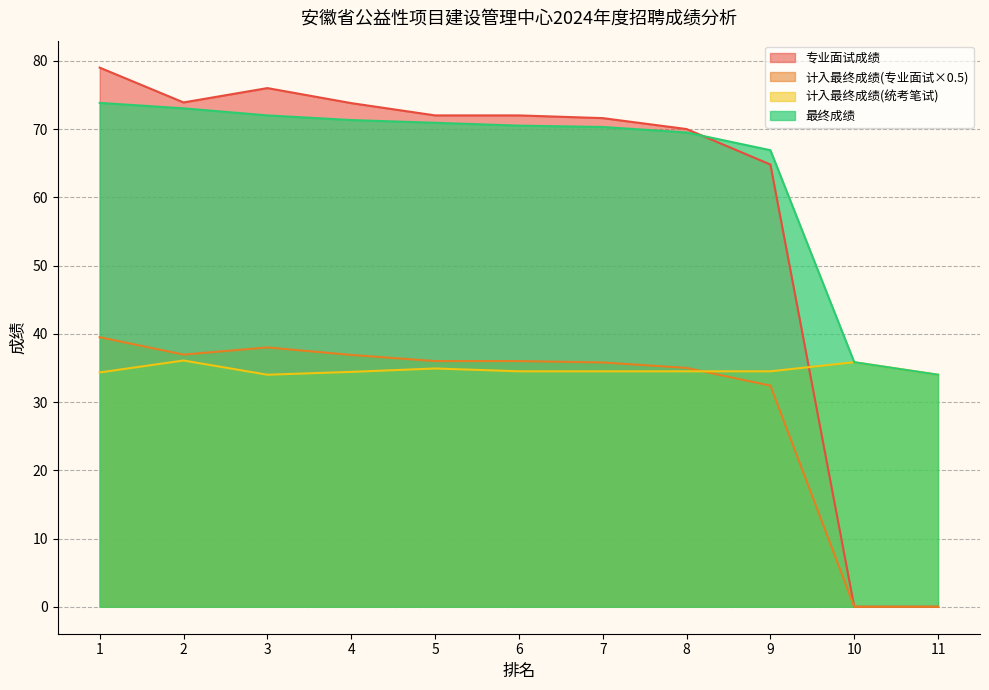

Which has a higher value, 10 or 5?

5